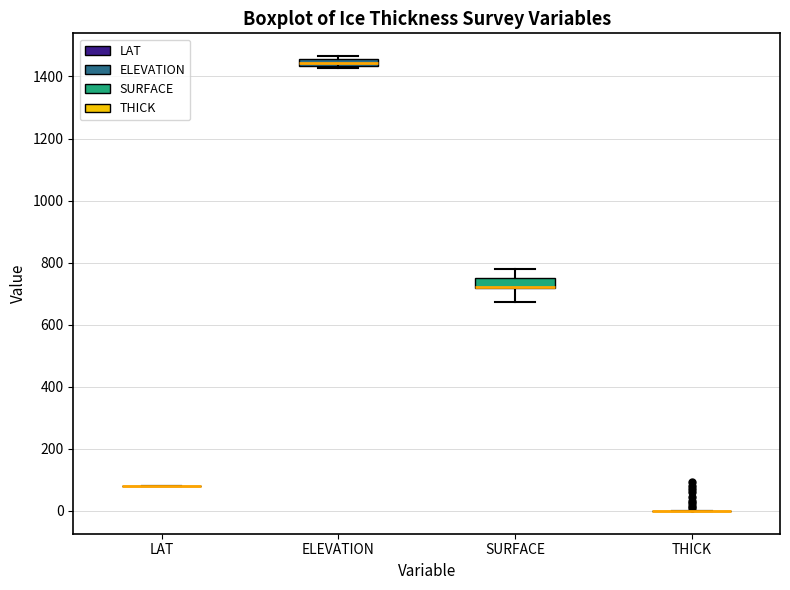

Where does the upper whisker of the box for SURFACE end on the y-axis? The values are not printed on the chart, so give them approximately, as read against the axis.

780